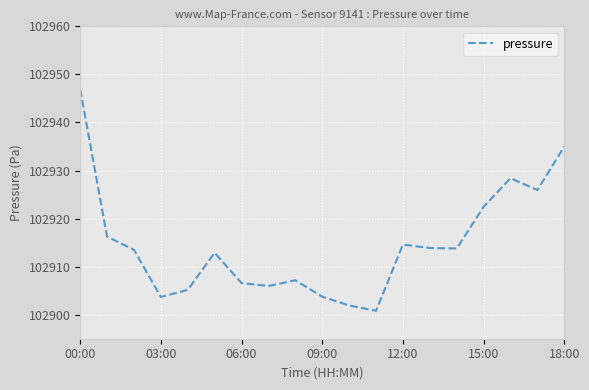

What is the minimum value shown in the chart?

102900.8